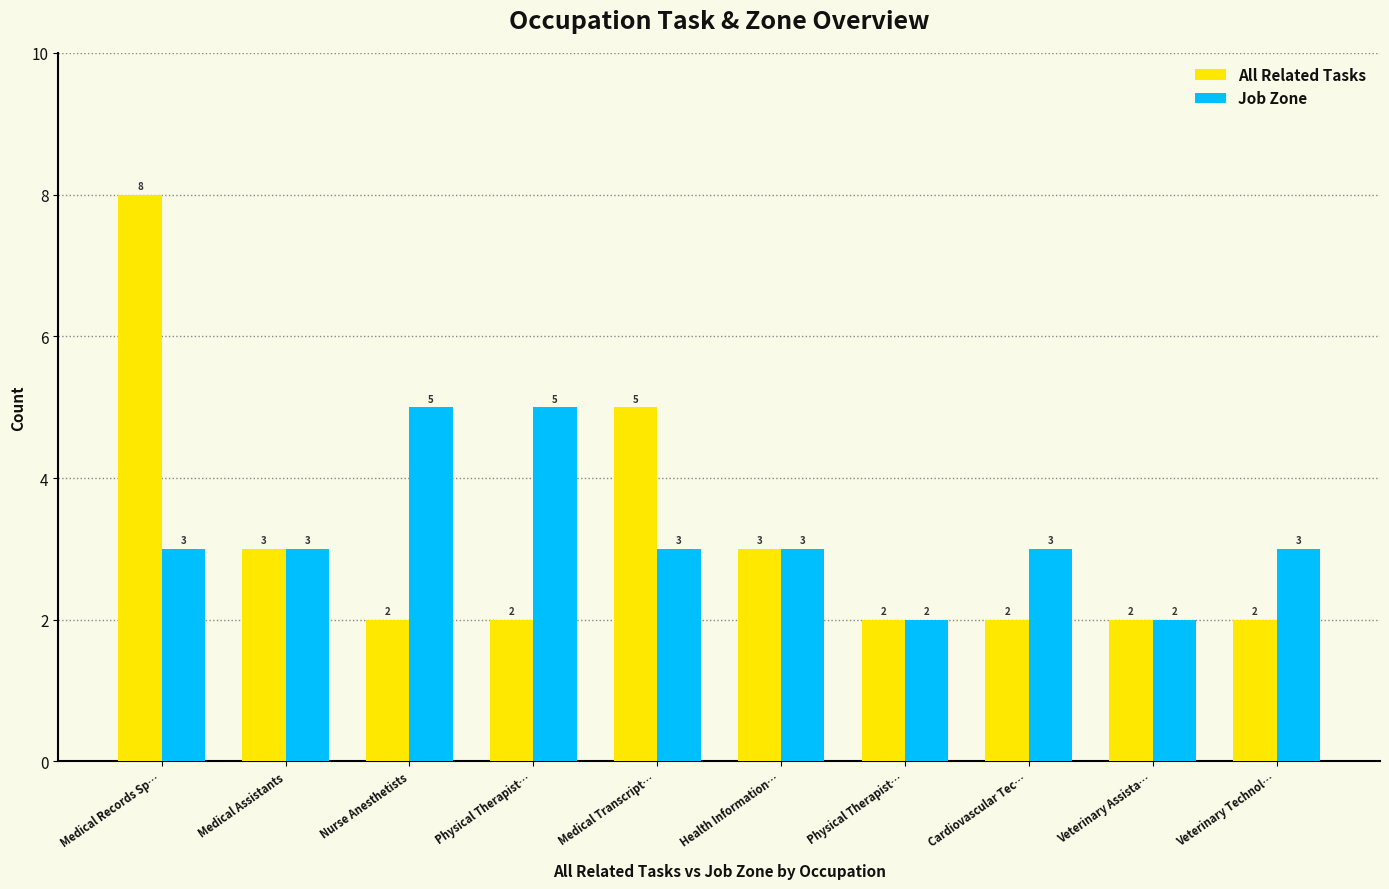

Read the All Related Tasks value at Medical Transcript….

5